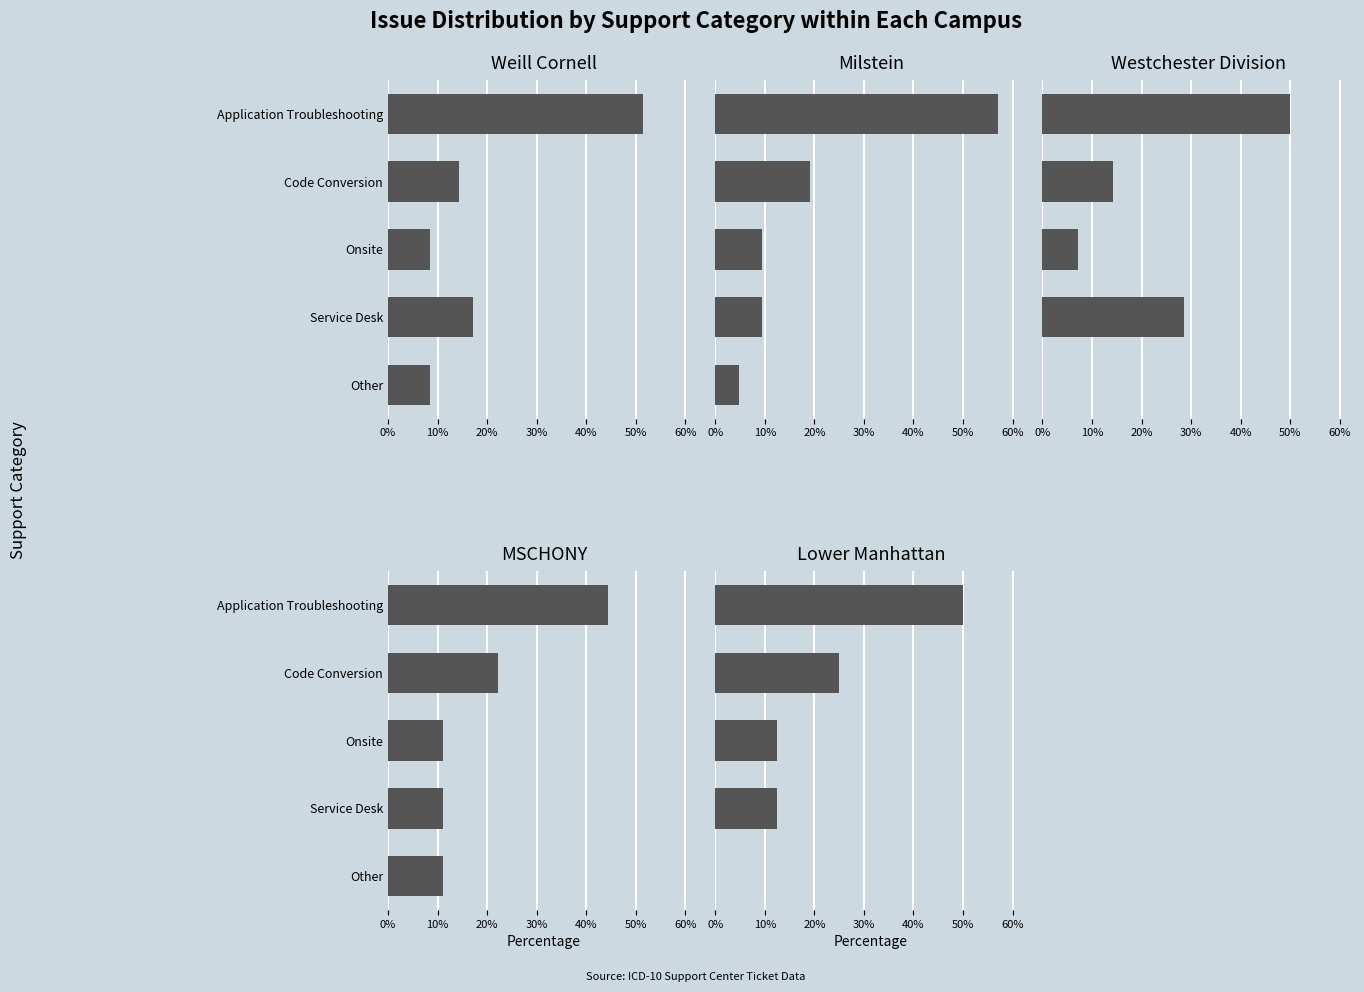

How many data points in Milstein are less than 9?

1